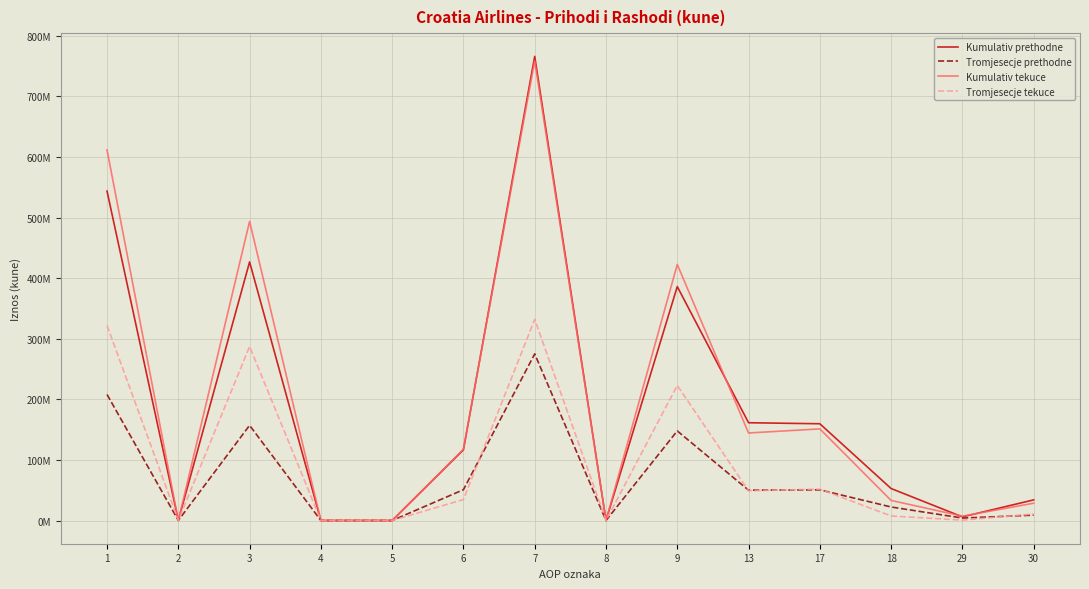

True or false: Kumulativ prethodne and Tromjesecje tekuce cross at least once.

False